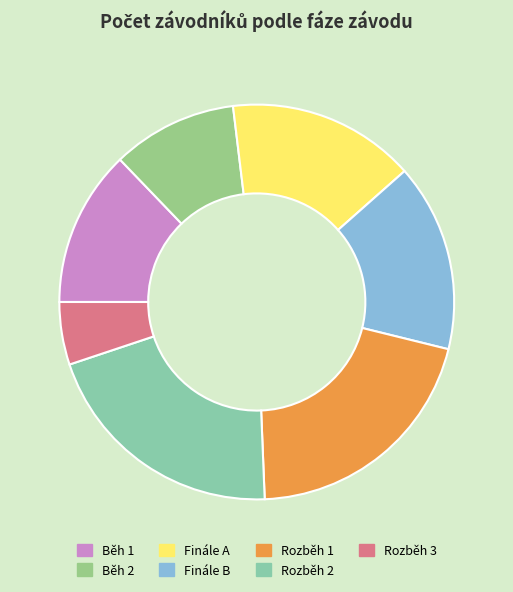

Which category has the smallest portion of the pie?

Rozběh 3